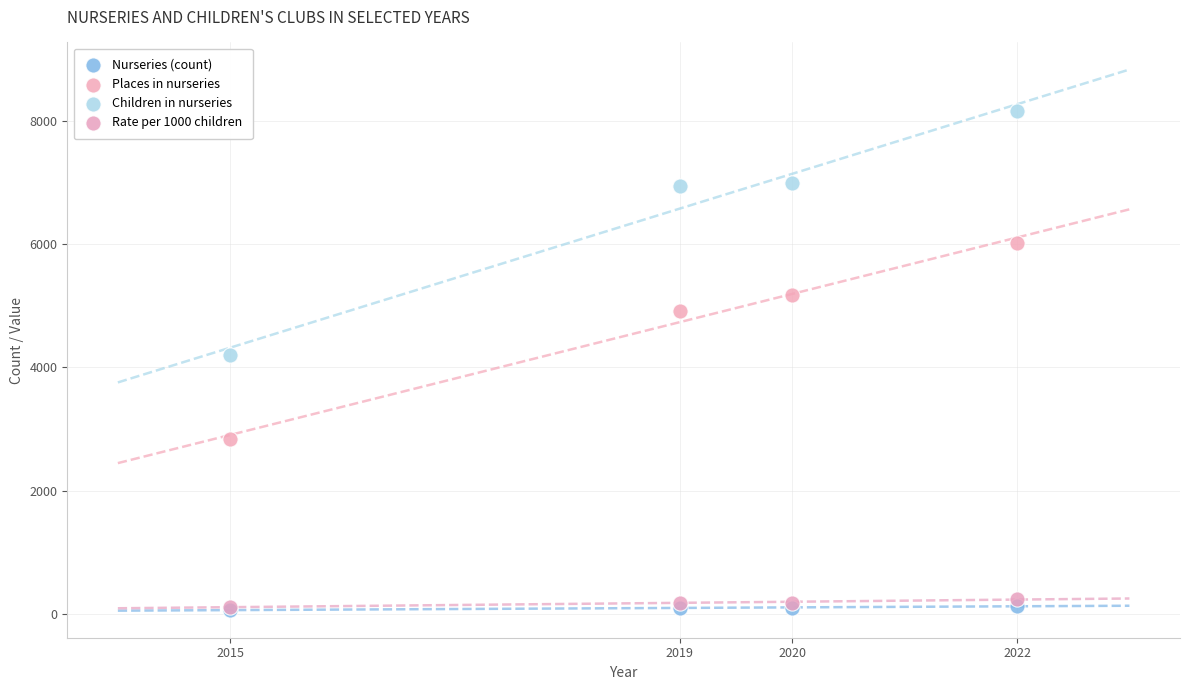

In the Places in nurseries series, what Y value is closest to 4429?

4910.0